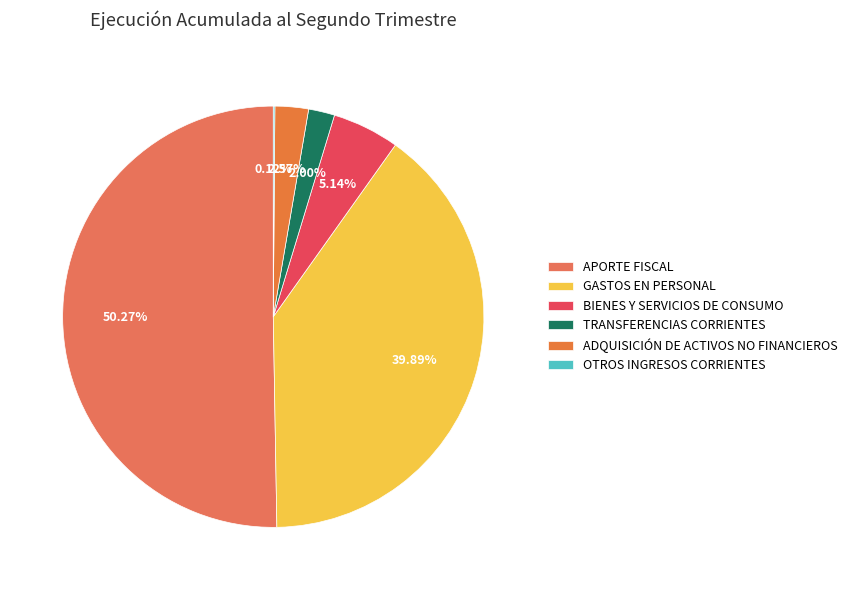

True or false: BIENES Y SERVICIOS DE CONSUMO accounts for 1% of the total.

False